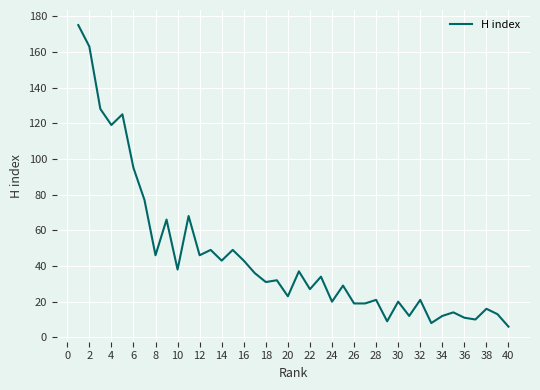

What is the average value?

45